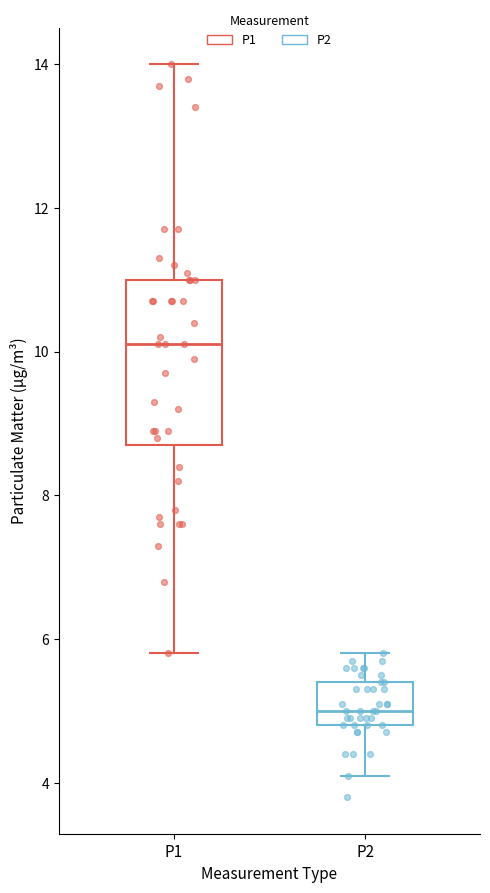

Reading left to right, transcribe this box plot: for each box, give where its median line is, the range the box spans, and where its two whiskers end, as read against the y-axis. The values are not printed on the chart, so give them approximately, as read against the axis.

P1: median 10.2, box 8.8 to 11.0, whiskers 5.8 to 14.0
P2: median 5.0, box 4.8 to 5.4, whiskers 4.2 to 5.8